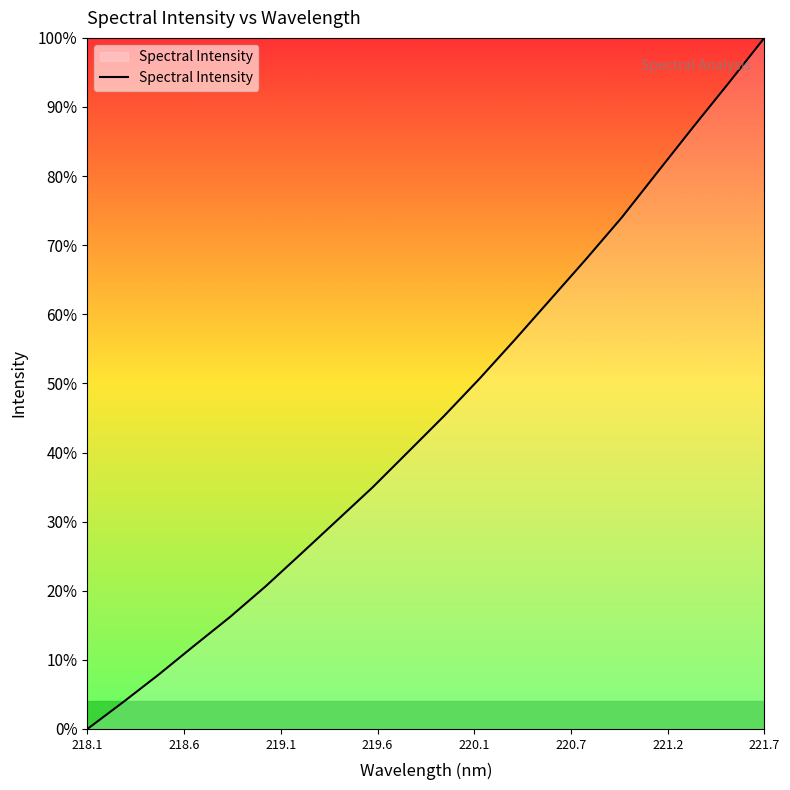

Does the chart have visible grid lines?

No